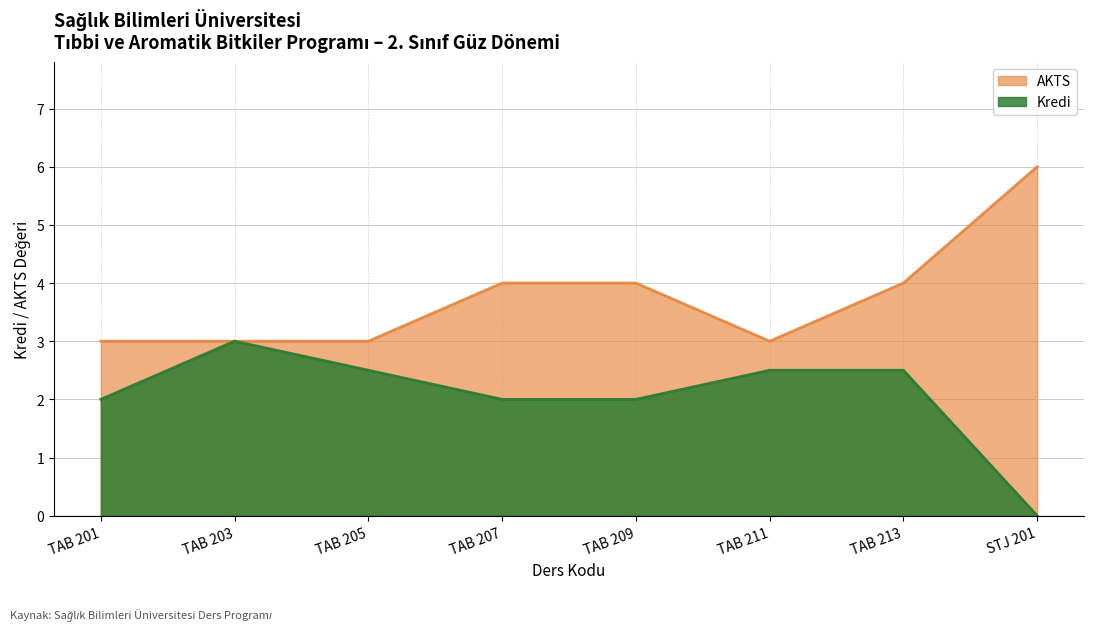

Reading right to left, list all the values displayed in this chart.

Kredi: STJ 201=0.0	TAB 213=2.5	TAB 211=2.5	TAB 209=2.0	TAB 207=2.0	TAB 205=2.5	TAB 203=3.0	TAB 201=2.0
AKTS: STJ 201=6.0	TAB 213=4.0	TAB 211=3.0	TAB 209=4.0	TAB 207=4.0	TAB 205=3.0	TAB 203=3.0	TAB 201=3.0